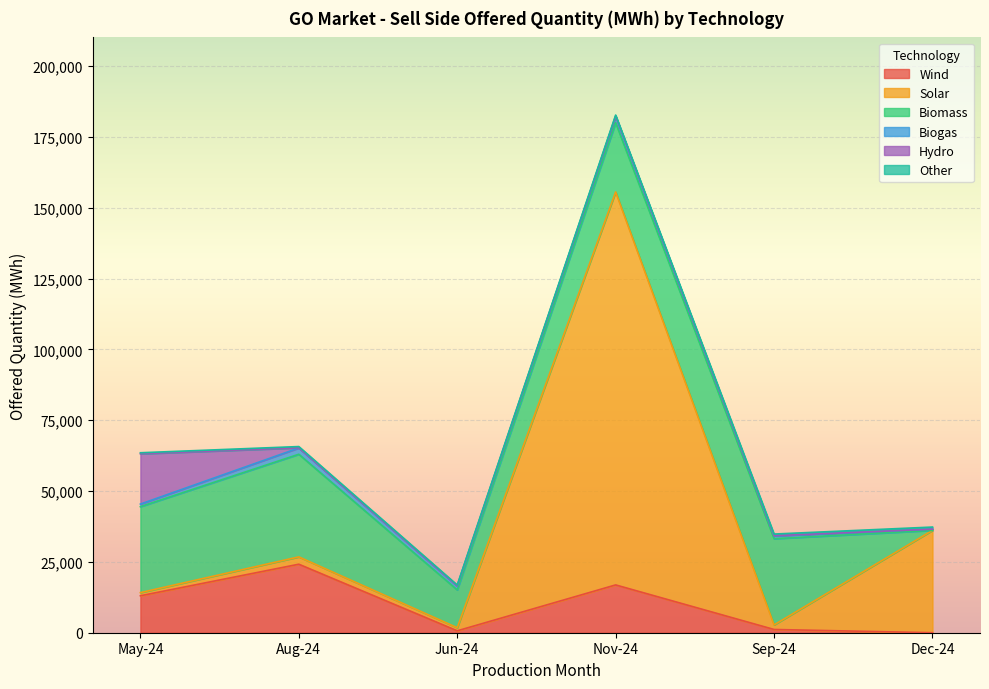

Is the value of Wind at Aug-24 greater than the value of Biomass at Aug-24?

No